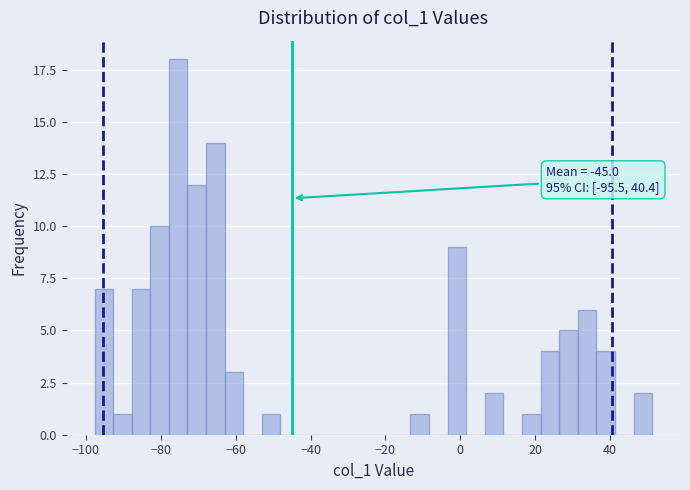

Read against the x-axis, roughly where is the centre of the tallest bar?

-76